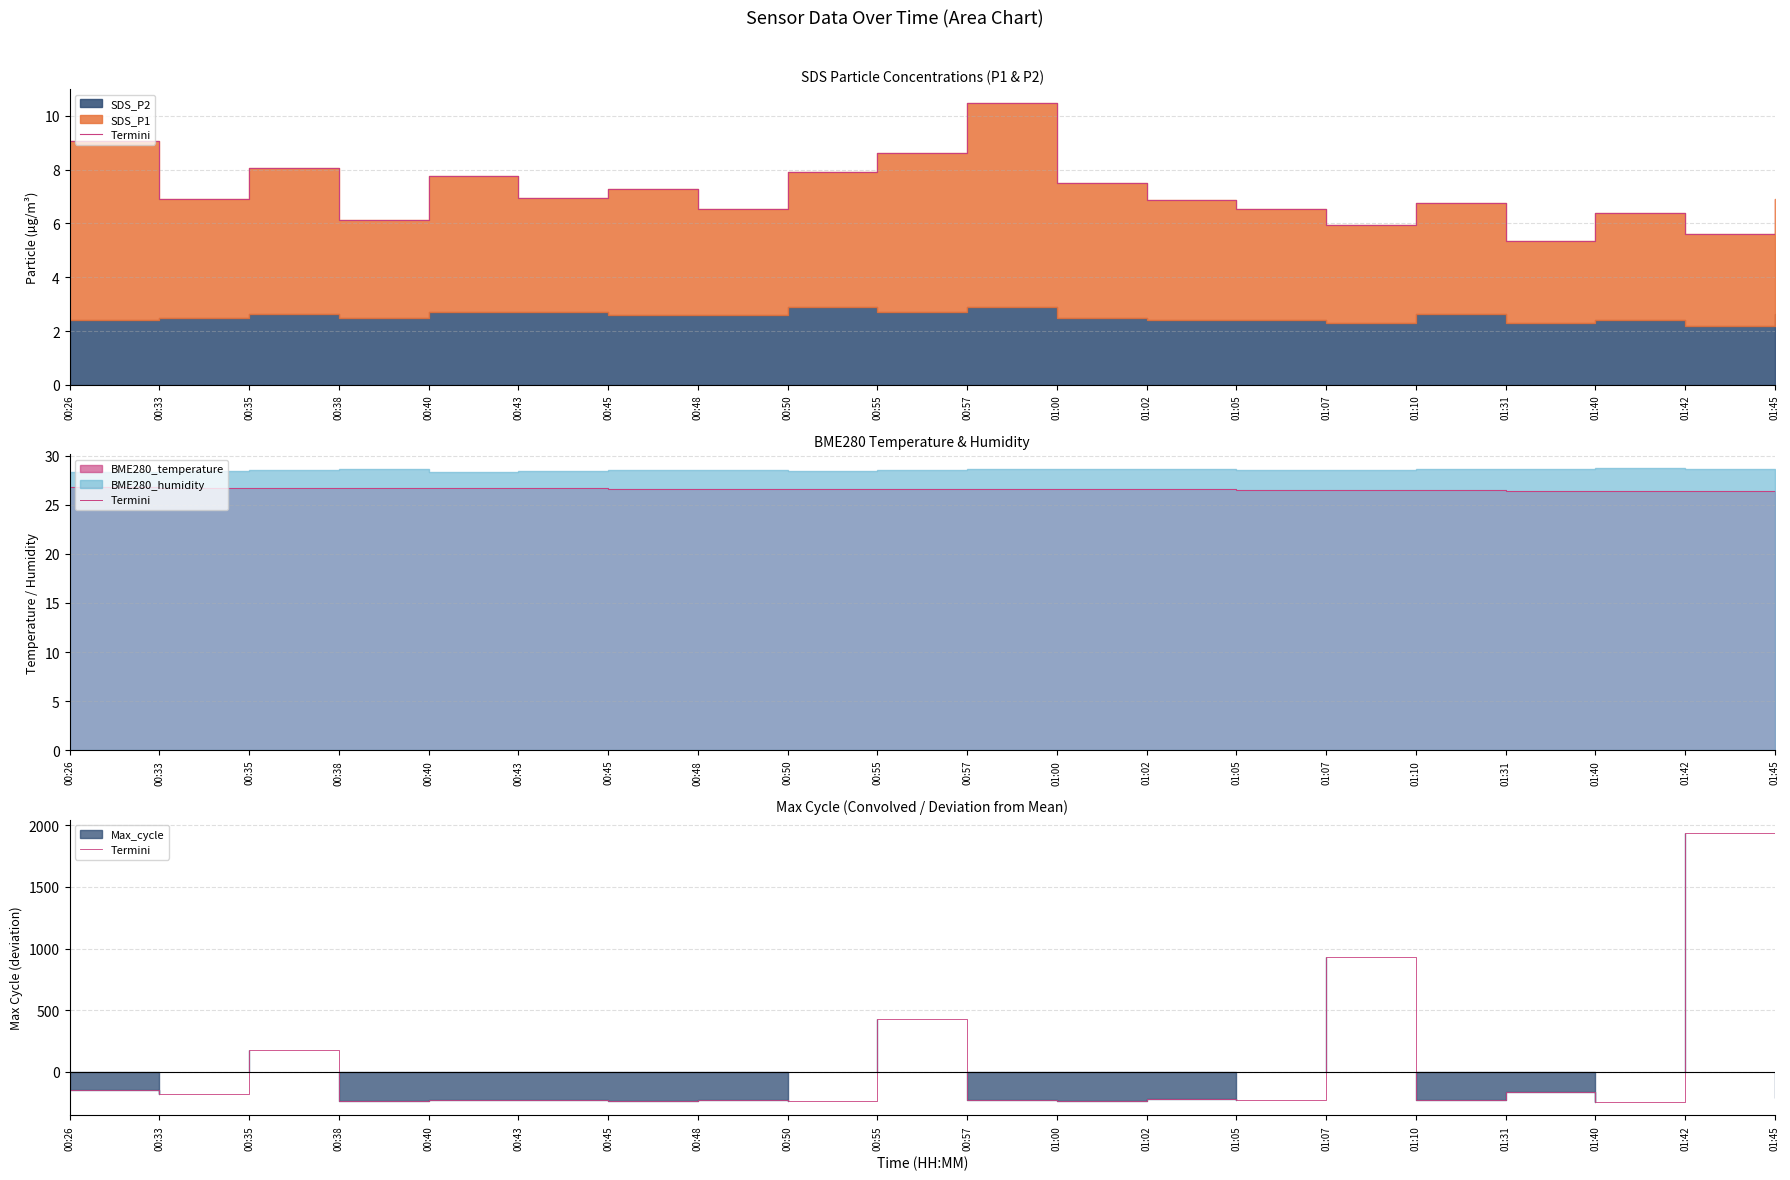

Rank the categories by value from lowest to highest.

01:40, 00:38, 00:45, 01:00, 00:50, 01:10, 00:40, 00:48, 01:05, 00:43, 00:57, 01:02, 01:45, 00:33, 01:31, 00:26, 00:35, 00:55, 01:07, 01:42